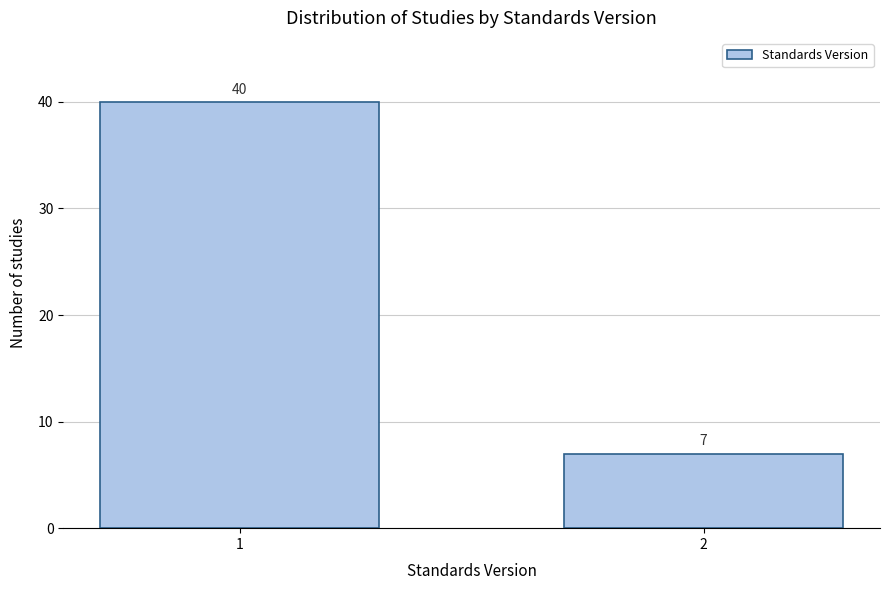

Reading left to right, list all the values displayed in this chart.

1=40	2=7